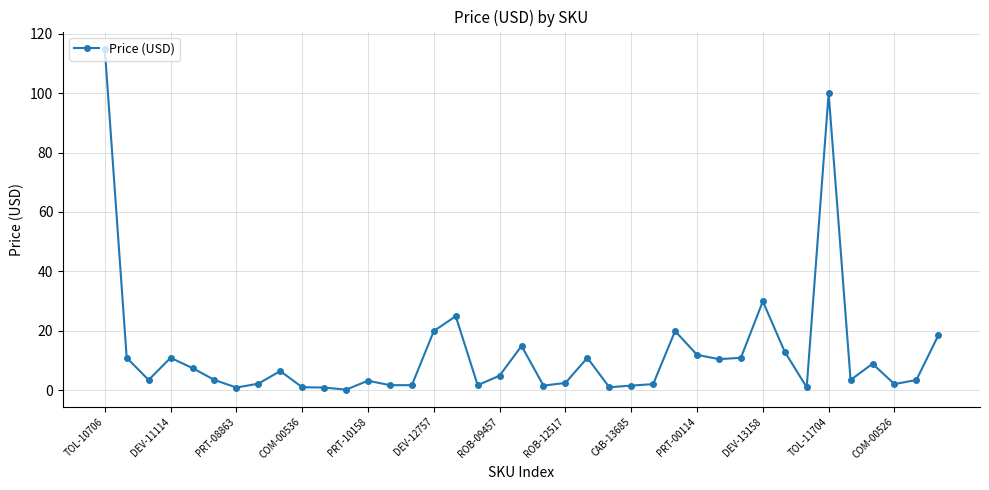

How many lines are shown in the chart?

1